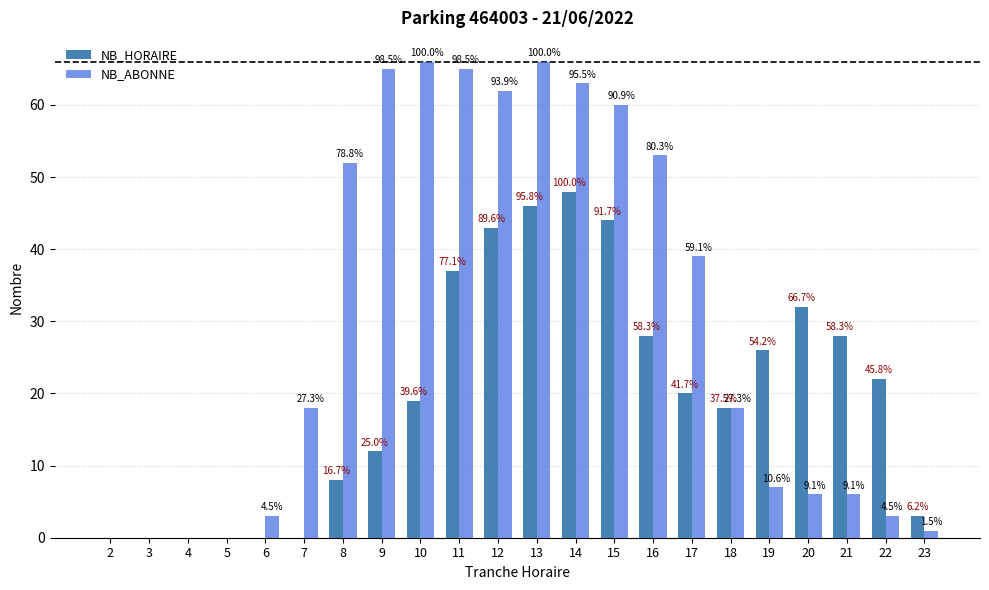

What is the difference between the maximum and minimum values in the NB_ABONNE series?

66